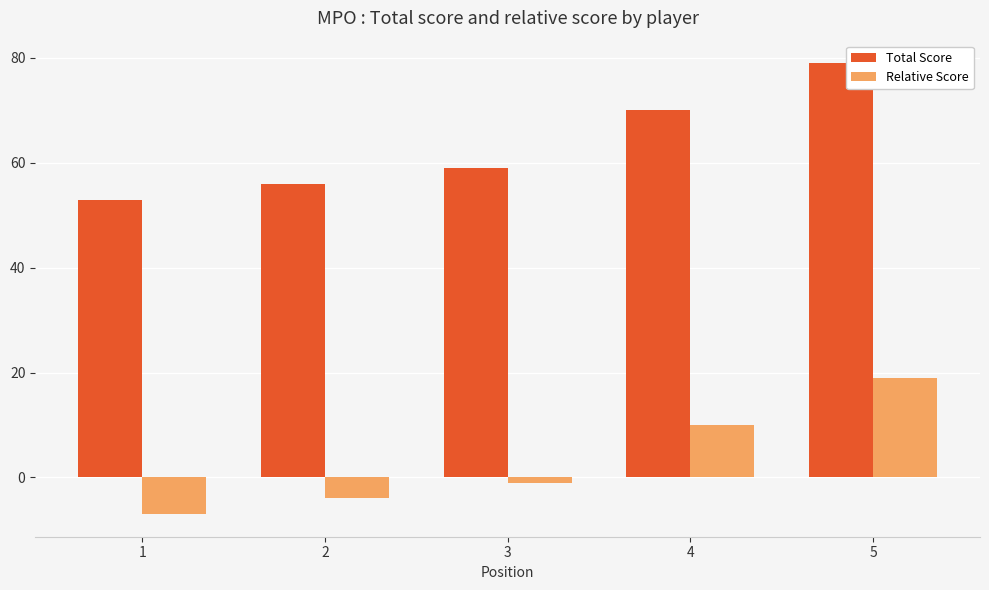

At which label is Relative Score closest to 6?

4